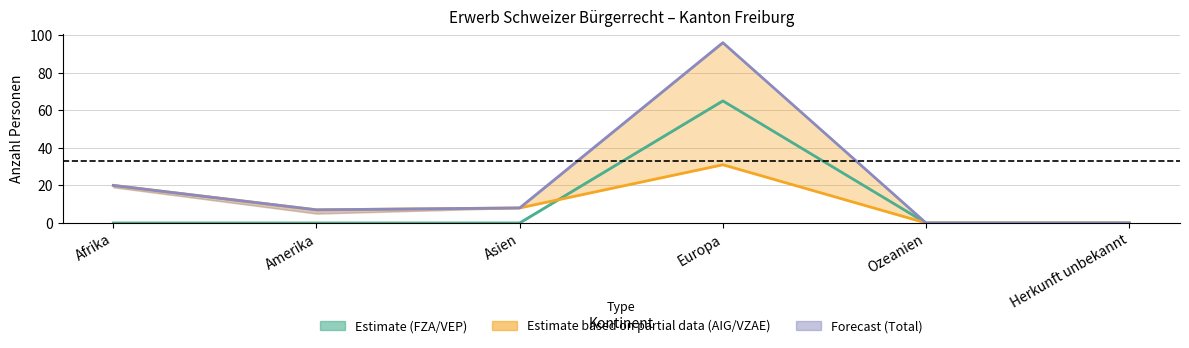

At which label is Einbürgerungen AIG closest to 15?

Afrika